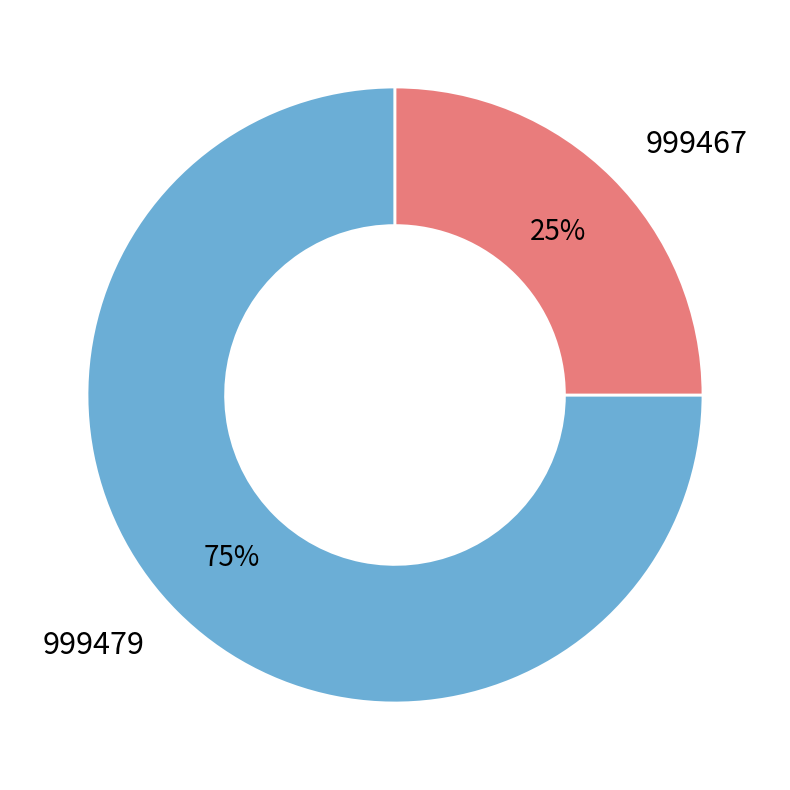

What percentage is the 999479 slice, to the nearest percent?

75%